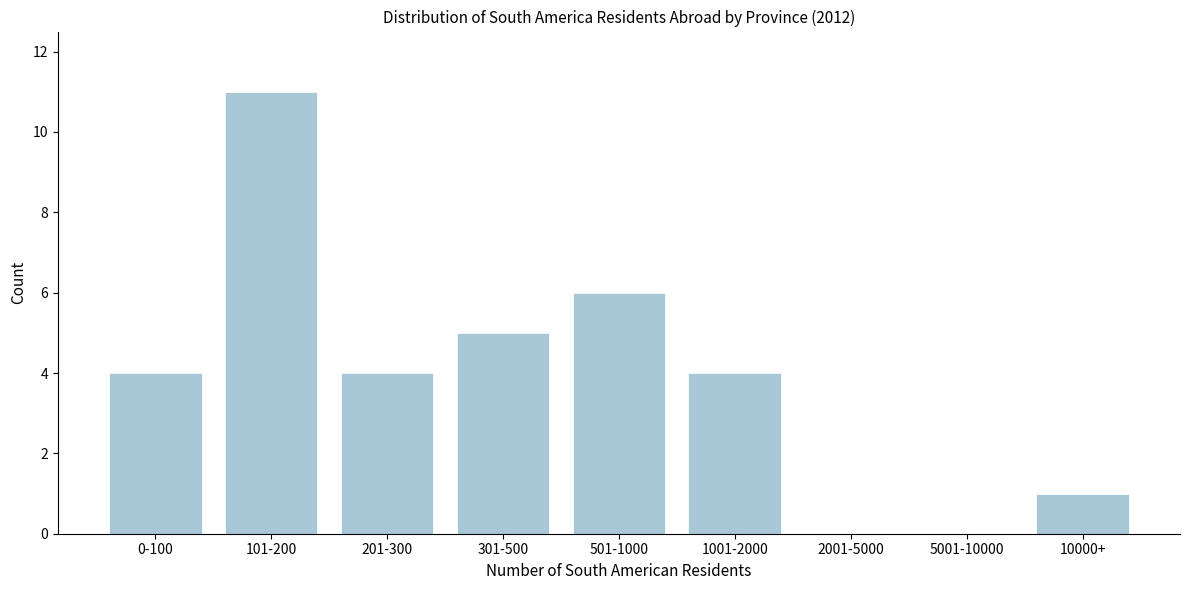

Reading left to right, list all the values displayed in this chart.

0-100=4	101-200=11	201-300=4	301-500=5	501-1000=6	1001-2000=4	2001-5000=0	5001-10000=0	10000+=1